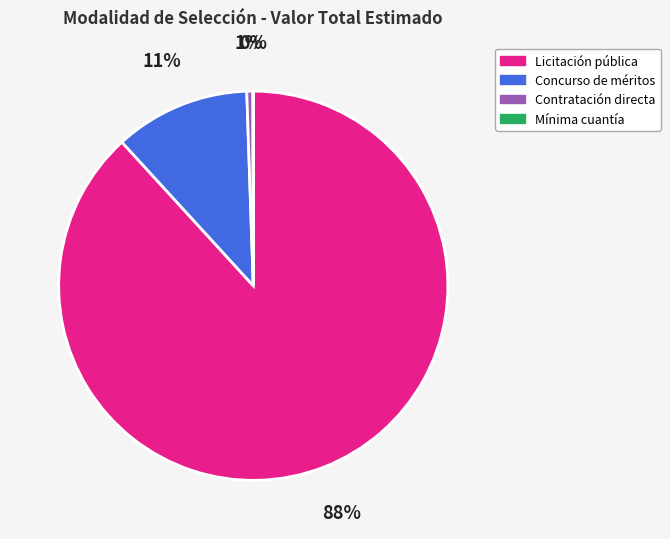

Which category has the biggest portion of the pie?

Licitación pública